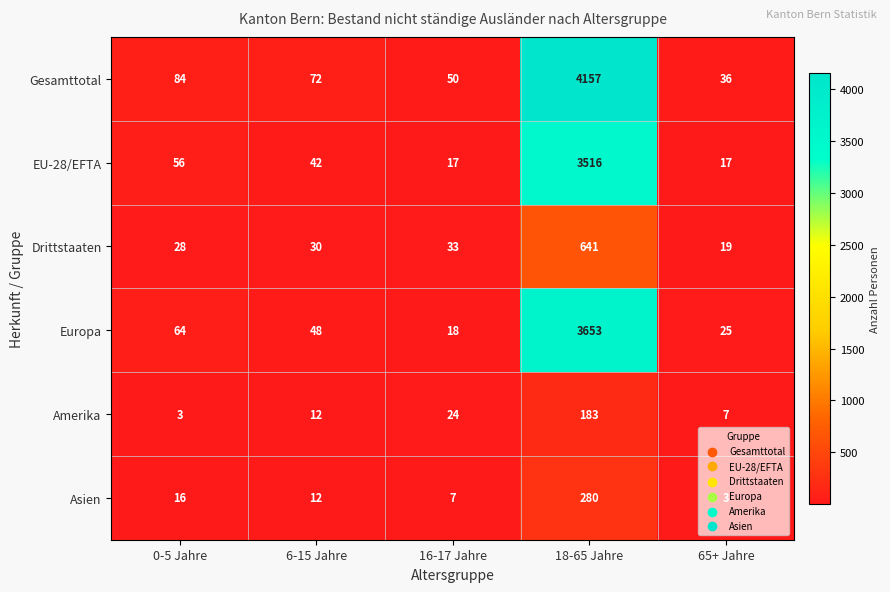

List the series in order of their peak value, highest first.

Gesamttotal, Europa, EU-28/EFTA, Drittstaaten, Asien, Amerika